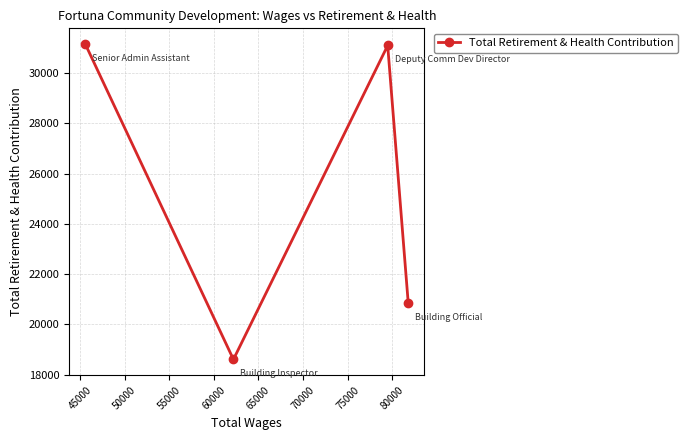

What is the minimum value shown in the chart?

18611